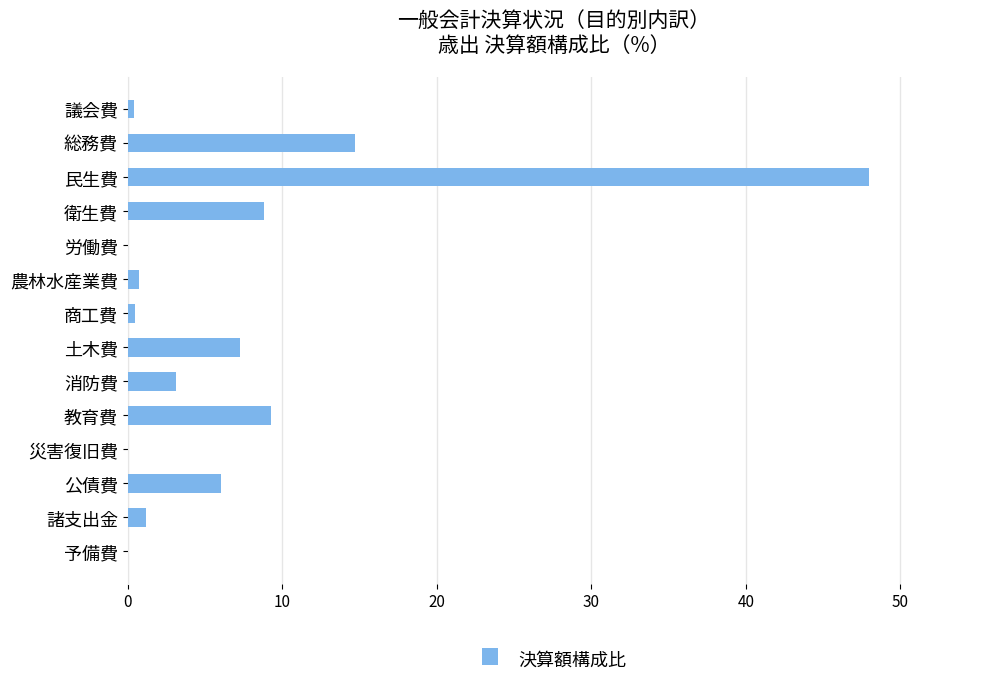

Is it true that the value at 諸支出金 is 1.2?

True